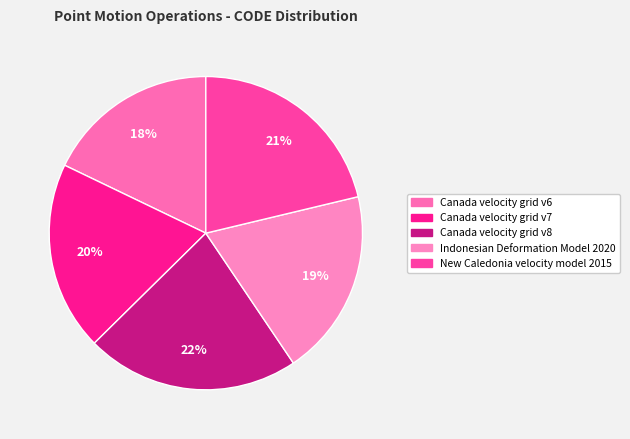

Is there any slice that represents more than half of the pie?

No